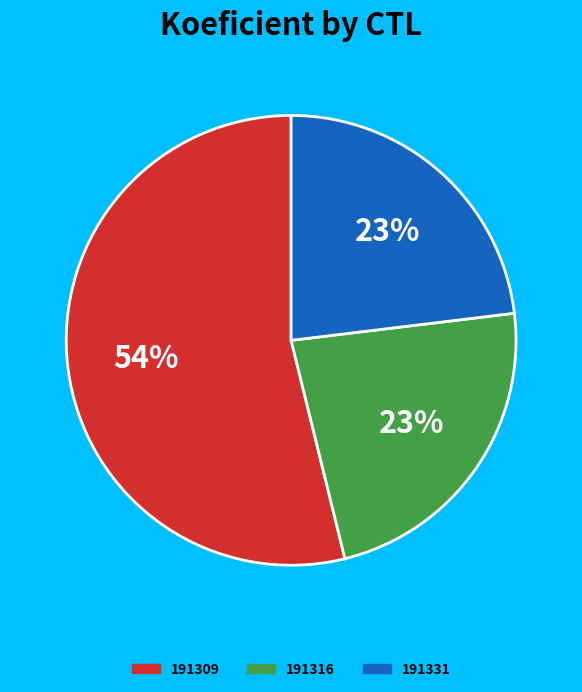

Count the number of slices in the pie.

3